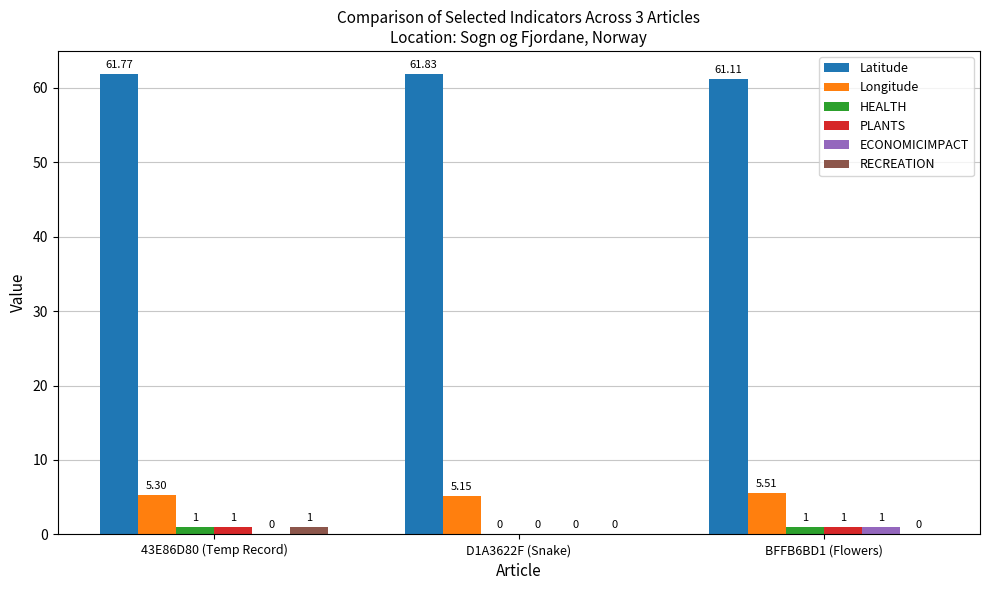

What is the highest value of the RECREATION series?

1.0